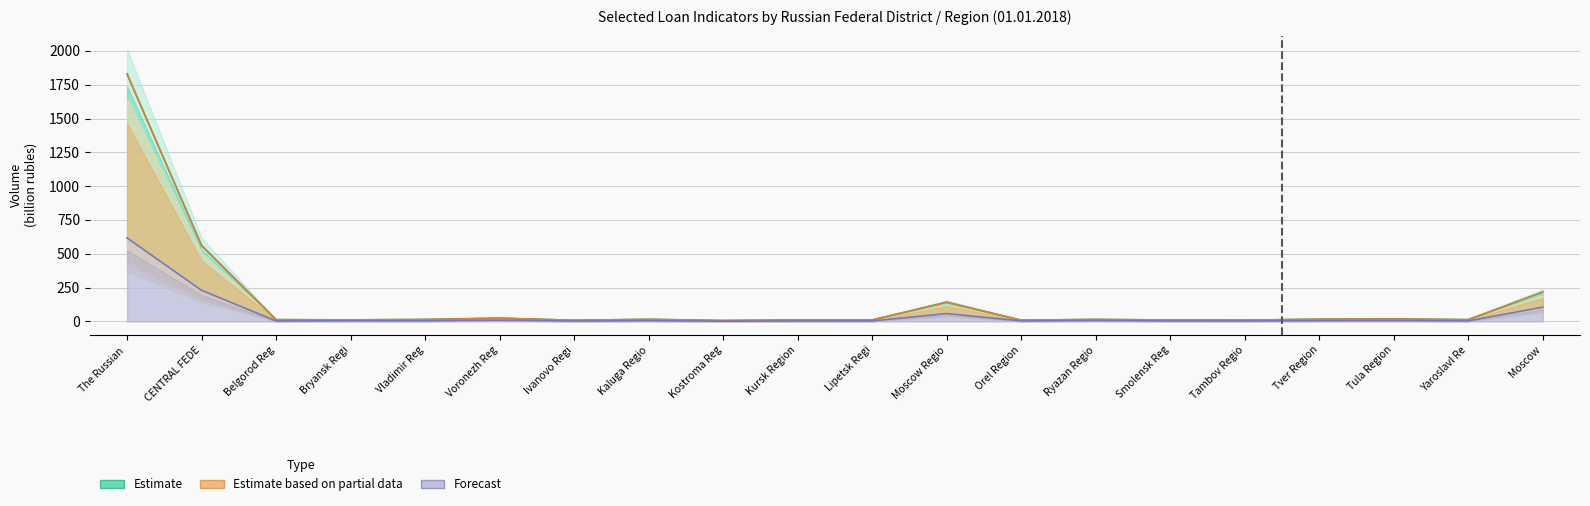

What is the label of the 18th point from the right?

Belgorod Reg